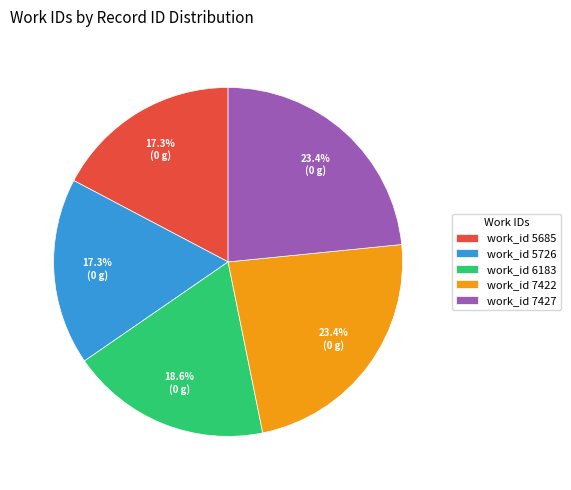

Does any single category account for the majority?

No